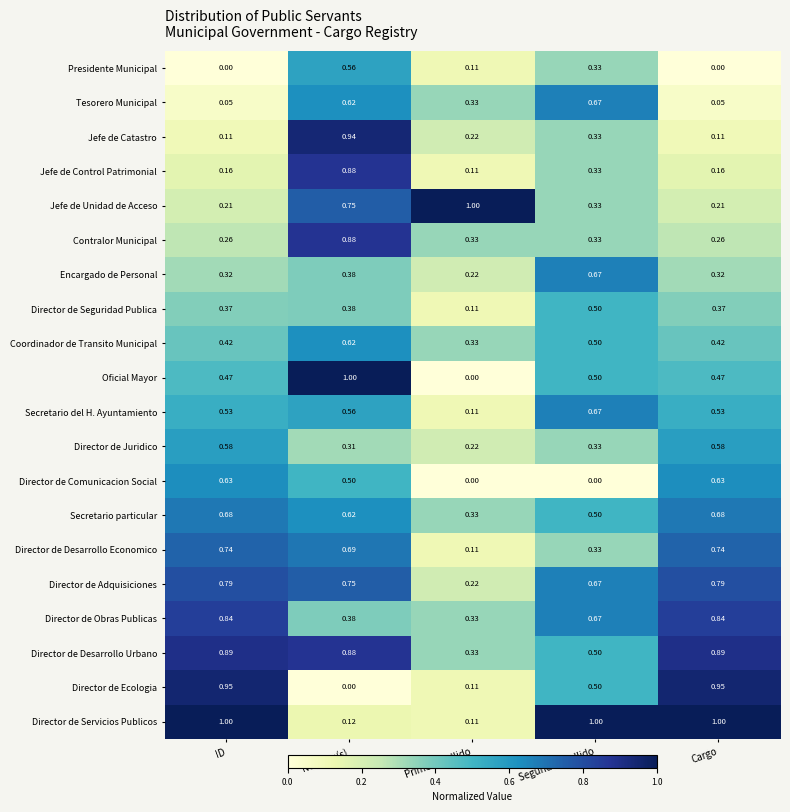

Where is Director de Desarrollo Economico nearest to the value 0?

Primer apellido